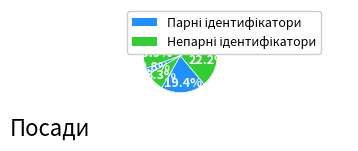

Count the number of slices in the pie.

8